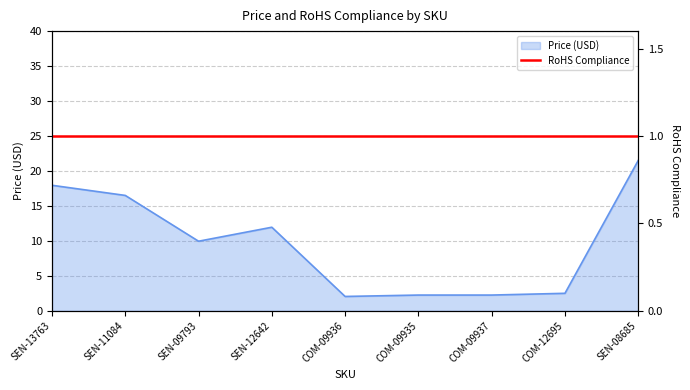

What is the ratio of the value at SEN-09793 to the value at COM-09937?

4.4